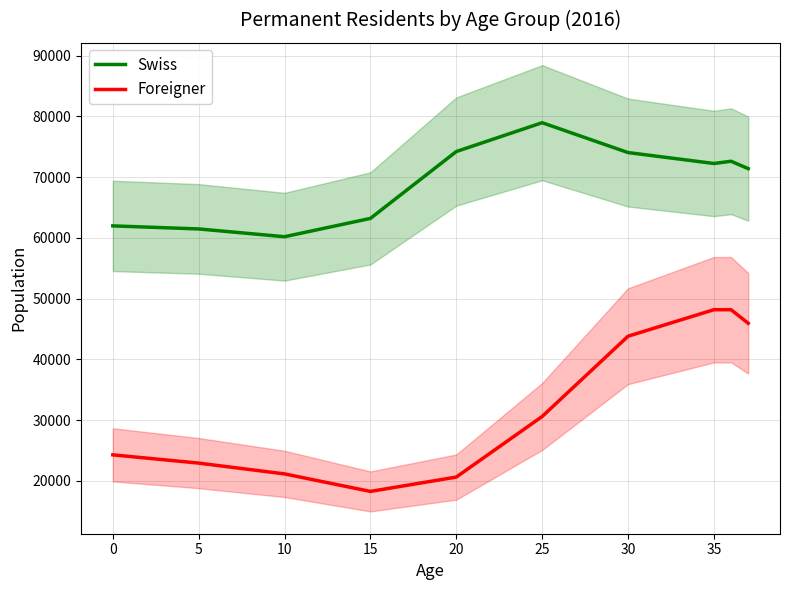

What is the lowest value of the Foreigner series?

18284